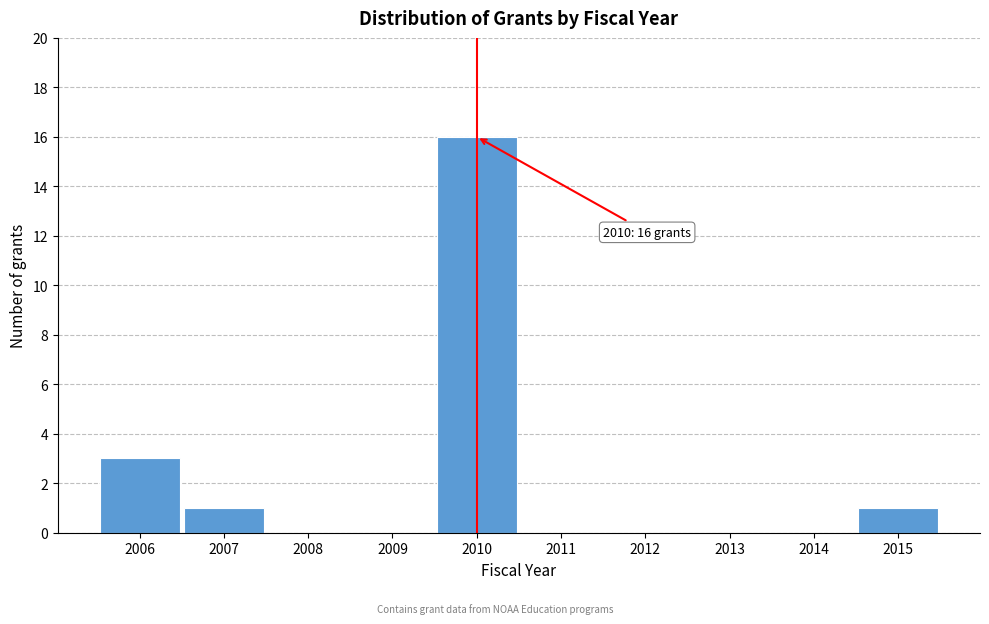

Reading left to right, list all the values displayed in this chart.

2006=3	2007=1	2008=0	2009=0	2010=16	2011=0	2012=0	2013=0	2014=0	2015=1